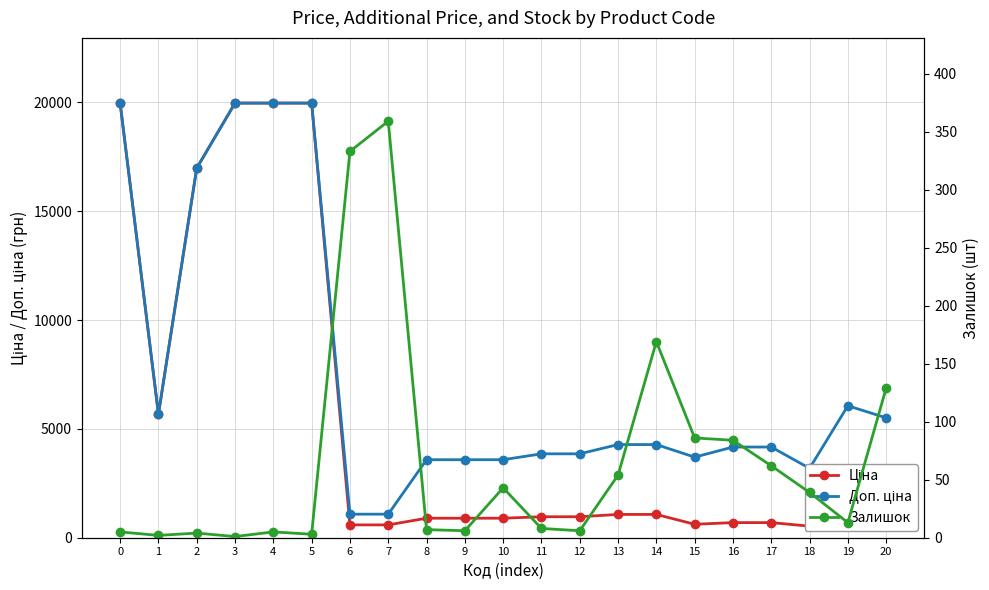

How many values in the Ціна series are below 895?

8